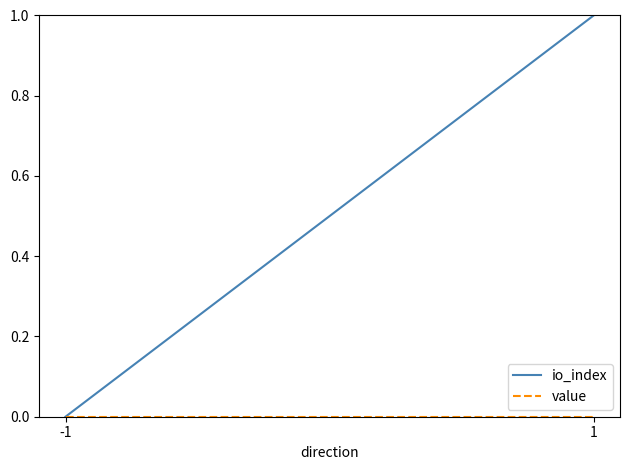

Reading right to left, transcribe all the data shown in this chart.

io_index: 1=1.0	-1=0.0
value: 1=0.0	-1=0.0